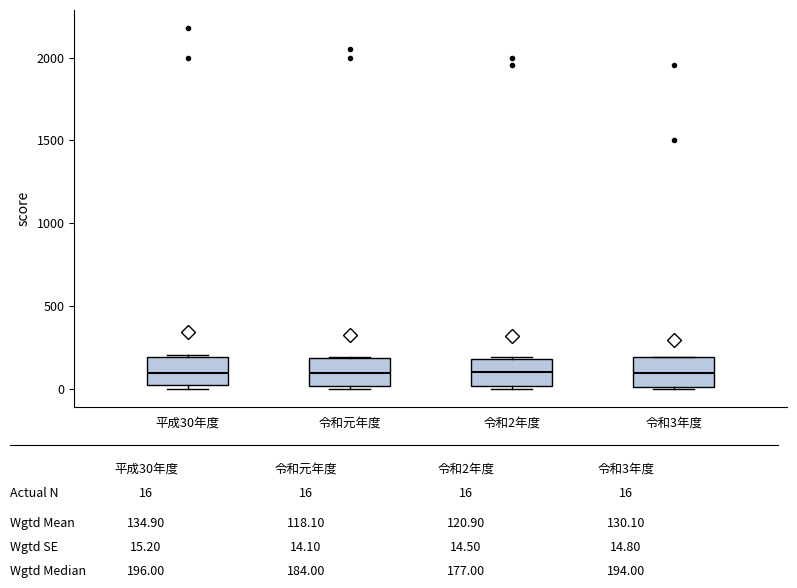

Reading left to right, read every box against the y-axis: the position of its median line, the range the box covers, and the ends of its whiskers. The values are not printed on the chart, so give them approximately, as read against the axis.

平成30年度: median 100, box 50 to 200, whiskers 0 to 200
令和元年度: median 100, box 0 to 200, whiskers 0 (just below the box's lower edge) to 200
令和2年度: median 100, box 0 to 200, whiskers 0 (just below the box's lower edge) to 200
令和3年度: median 100, box 0 to 200, whiskers 0 to 200